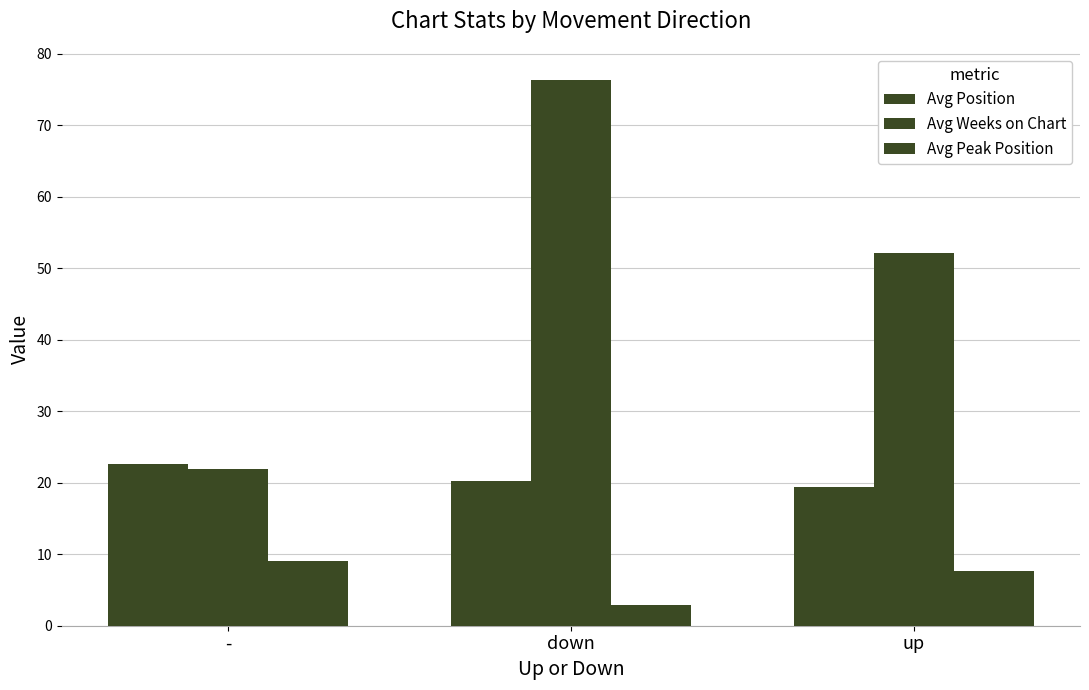

Does the chart contain any negative values?

No